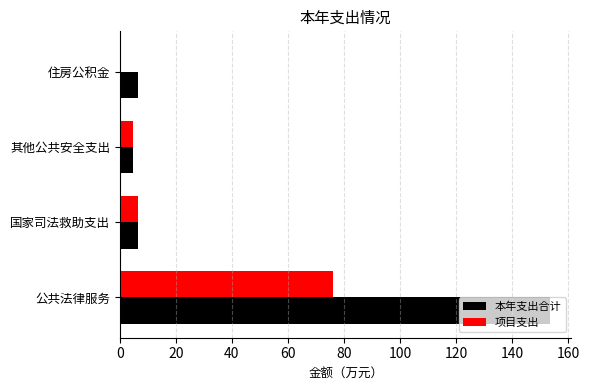

At which category is the sum across all series the highest?

公共法律服务